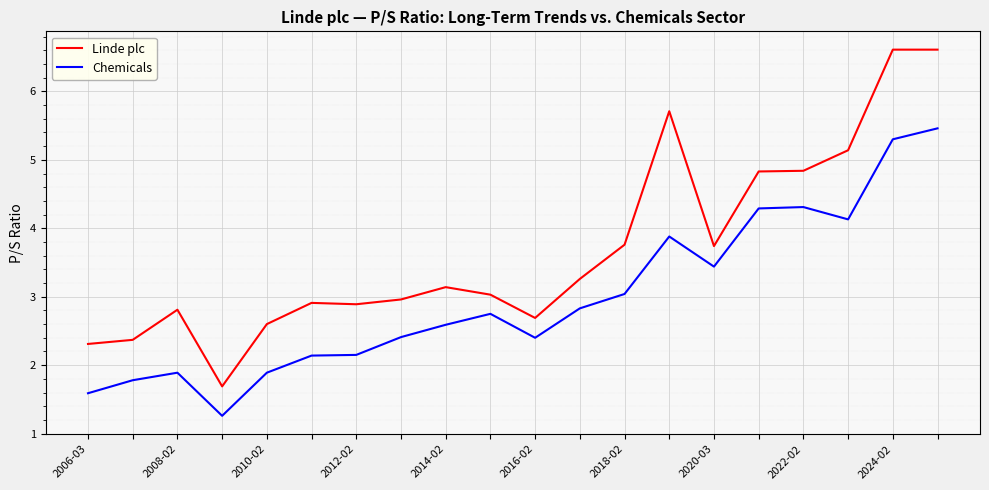

What are all the series names shown in the legend?

Linde plc, Chemicals